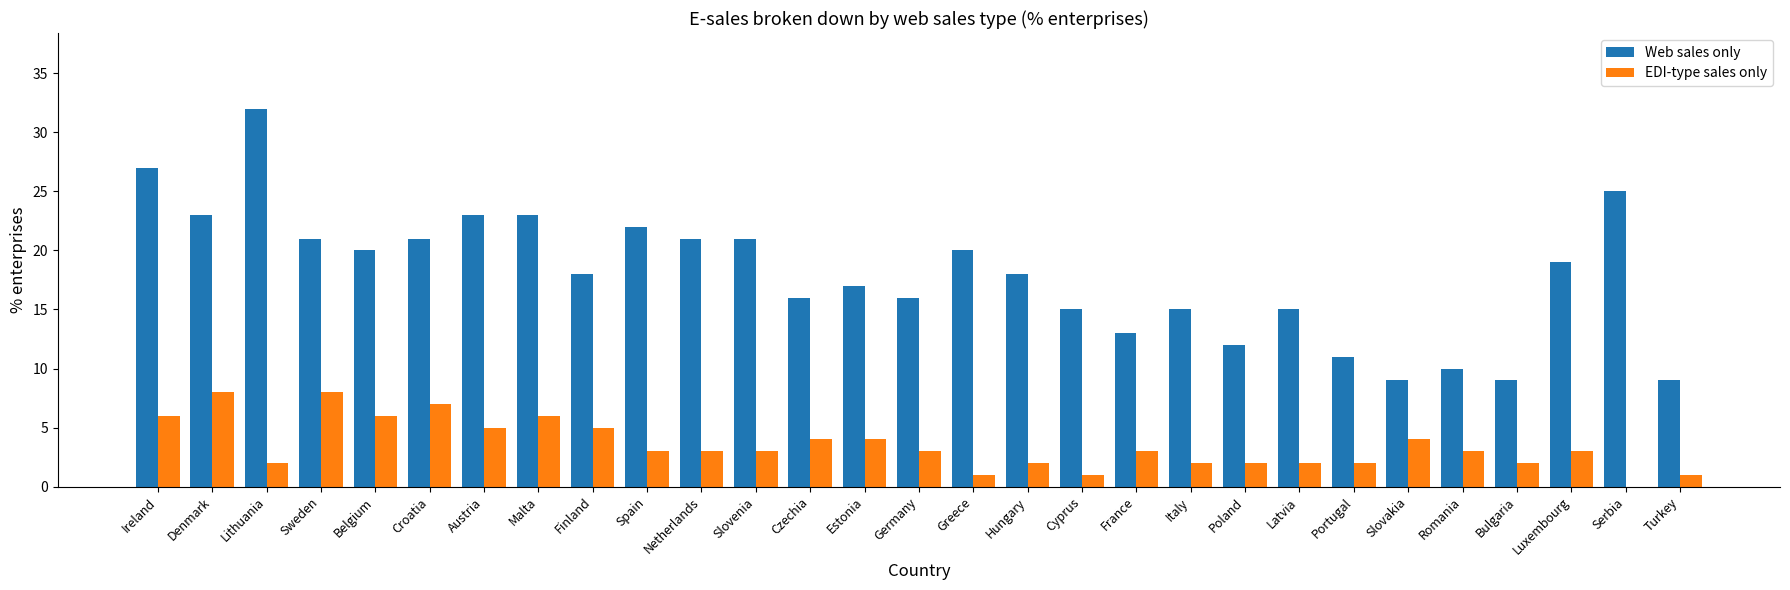

The value of EDI-type sales only at Serbia is 2. True or false?

False